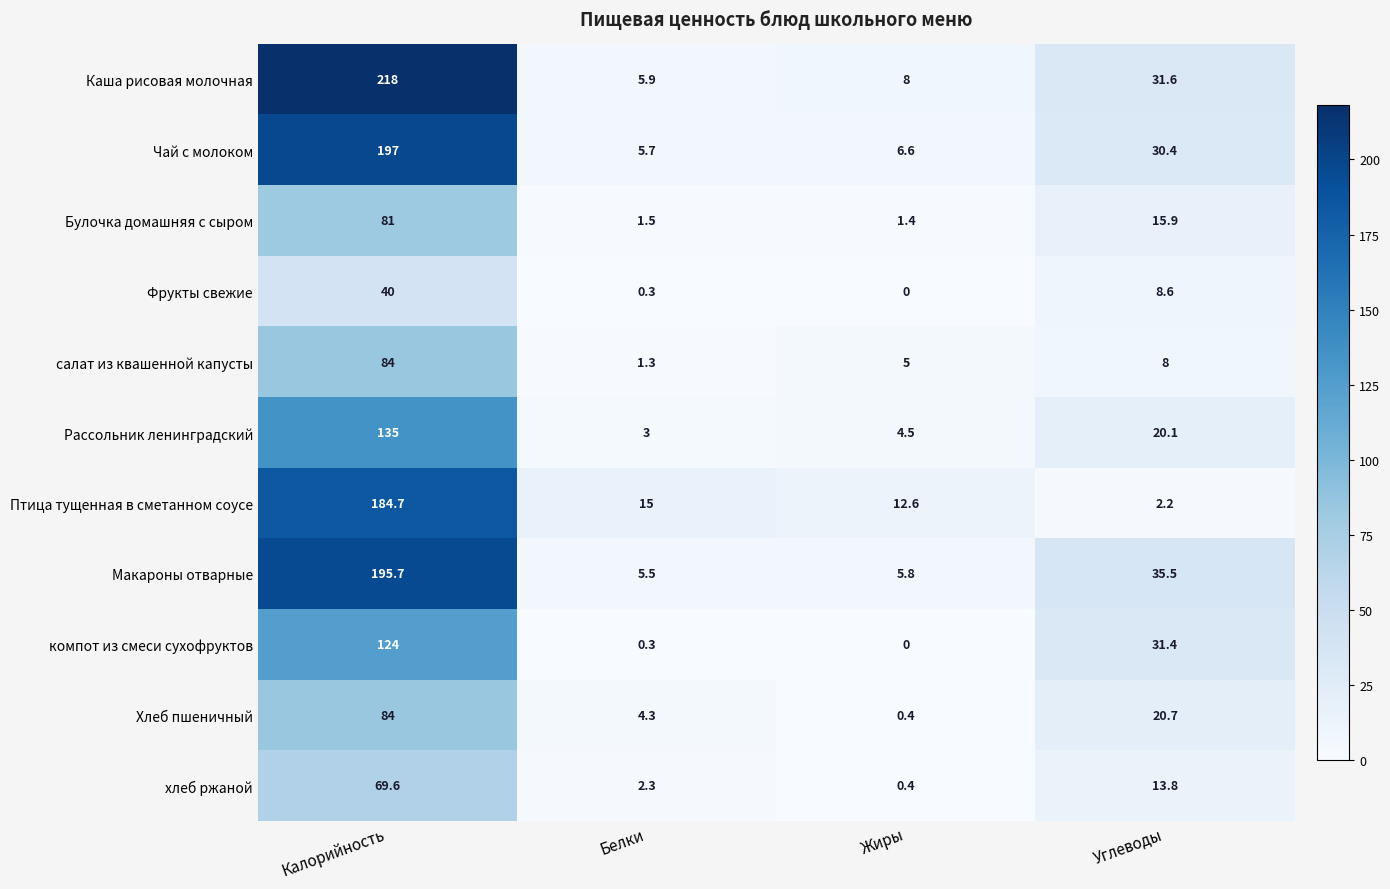

At Углеводы, list the series in order from largest to smallest.

Макароны отварные, Каша рисовая молочная, компот из смеси сухофруктов, Чай с молоком, Хлеб пшеничный, Рассольник ленинградский, Булочка домашняя с сыром, хлеб ржаной, Фрукты свежие, салат из квашенной капусты, Птица тущенная в сметанном соусе